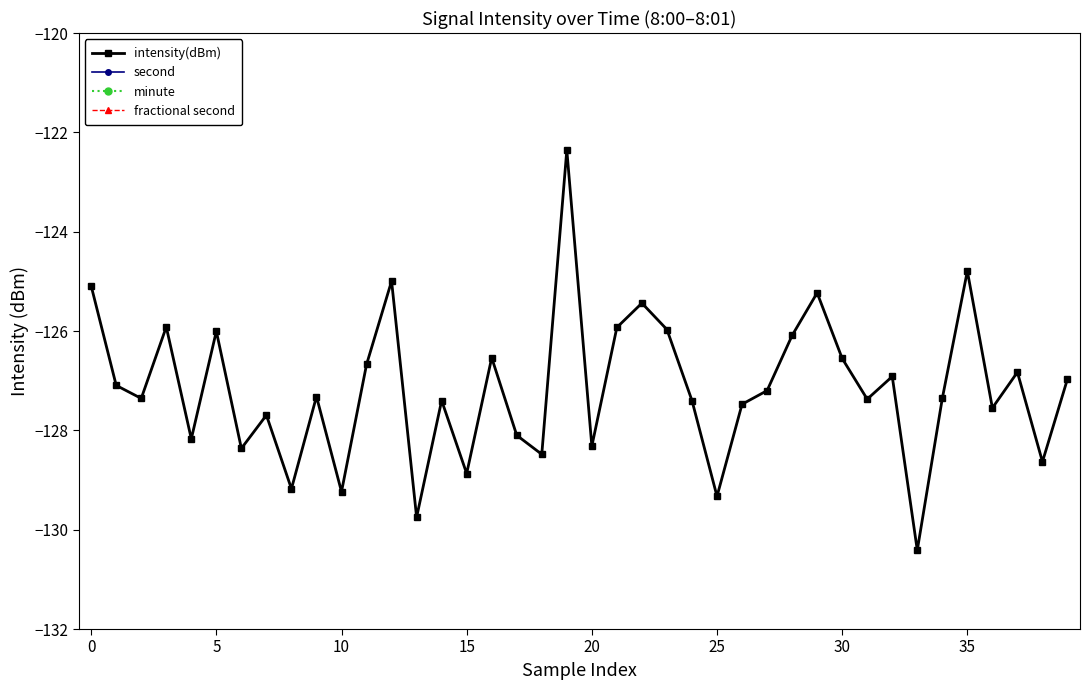

How many minute values are between 0 and 1?

40